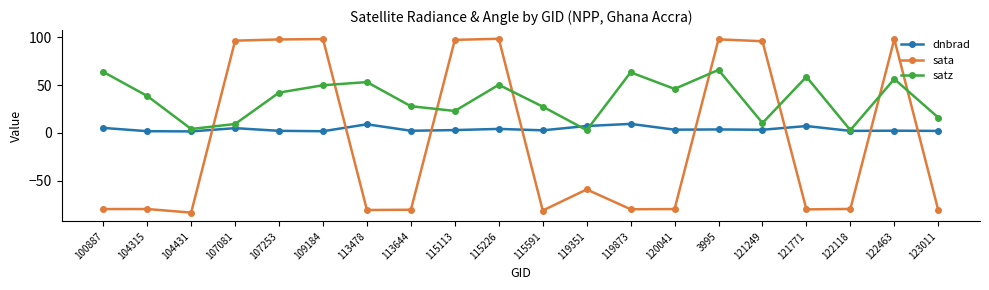

What is the label of the 8th point from the left?

113644